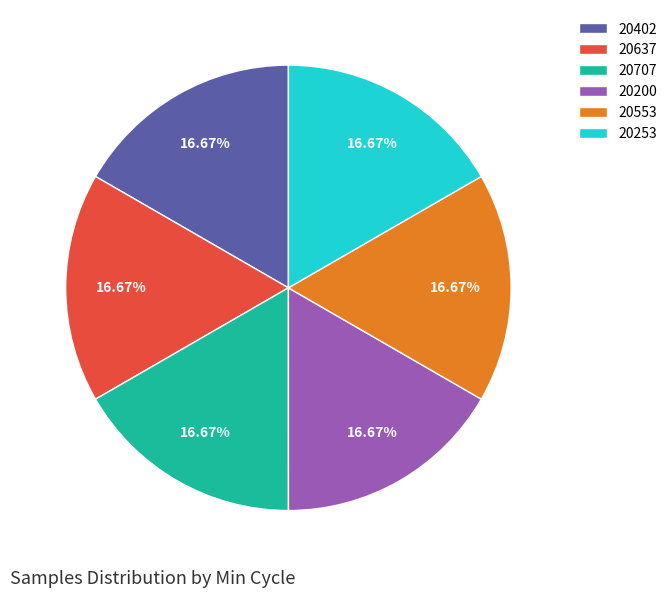

Is the sum of 20253 and 20707 greater than half?

No